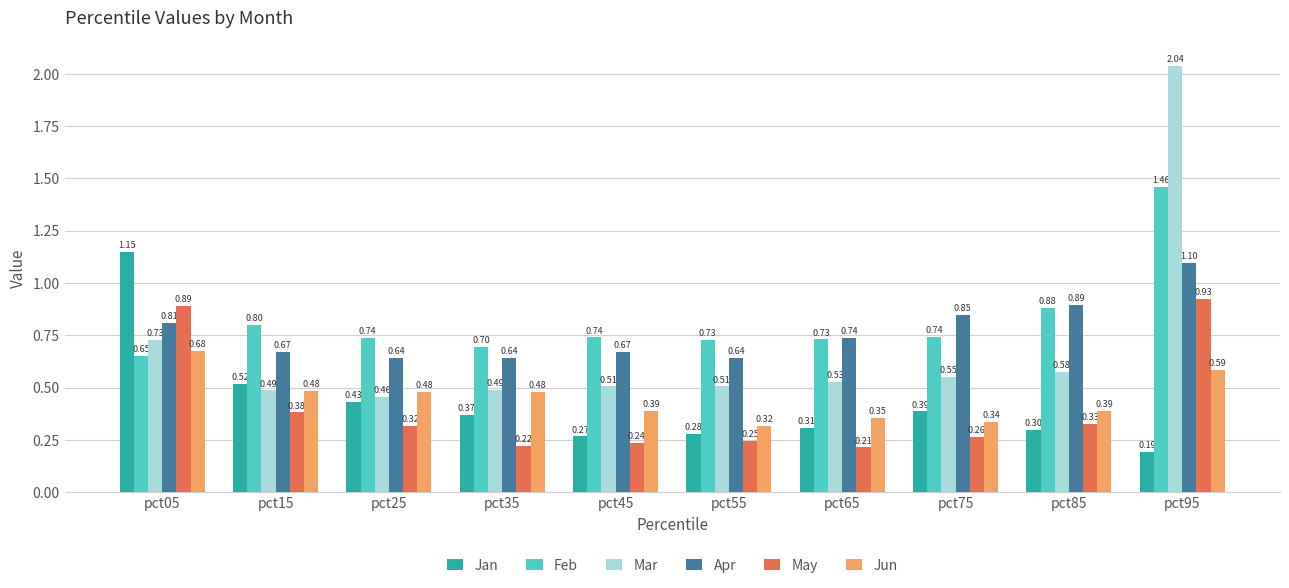

What is the difference between the maximum and minimum values in the May series?

0.7